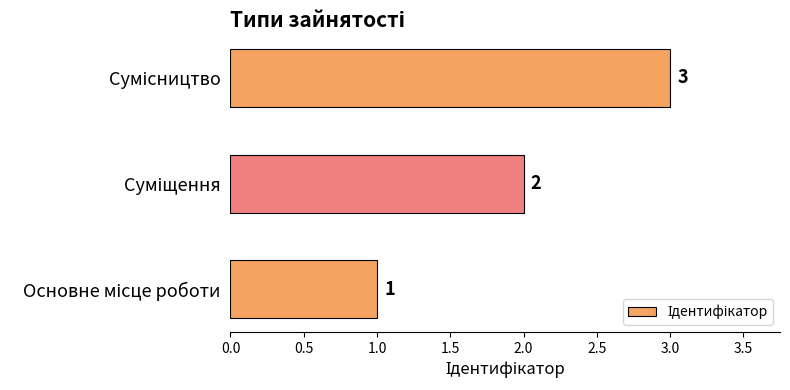

Count the values in the range 1 to 3.

3